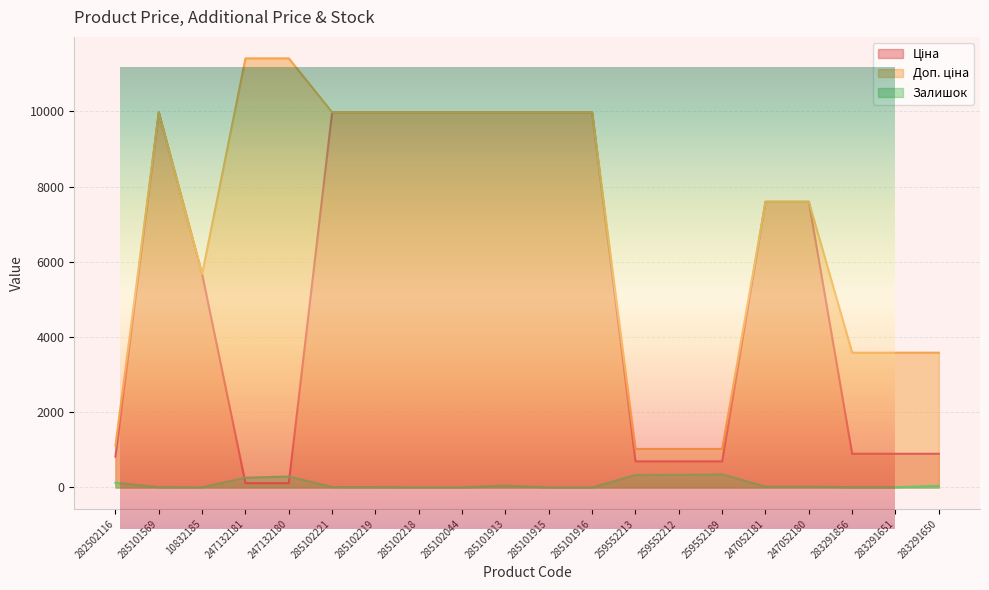

At 285102221, list the series in order from smallest to largest.

Залишок, Ціна, Доп. ціна